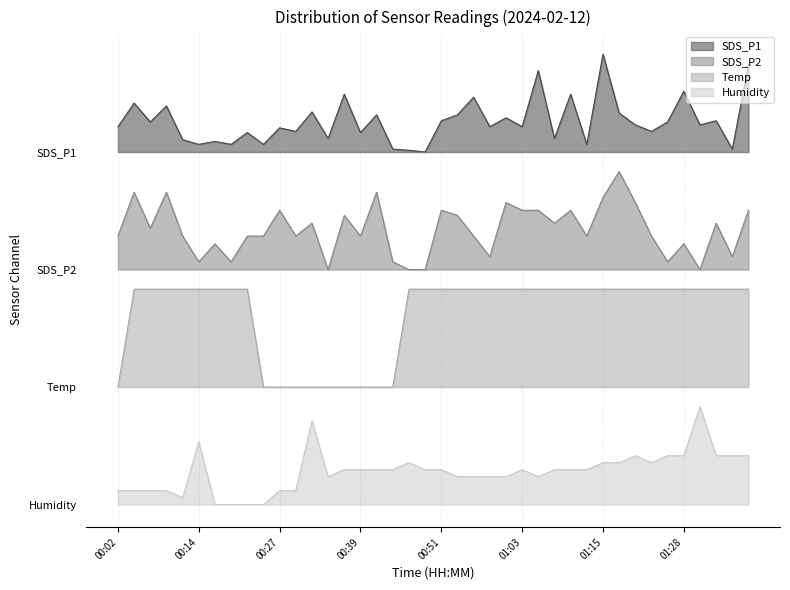

True or false: Temp has a value of 1.9 at 01:18.

False